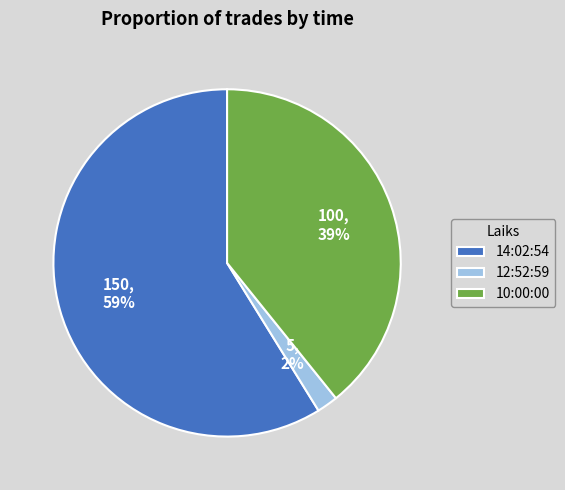

True or false: 10:00:00 accounts for 29% of the total.

False